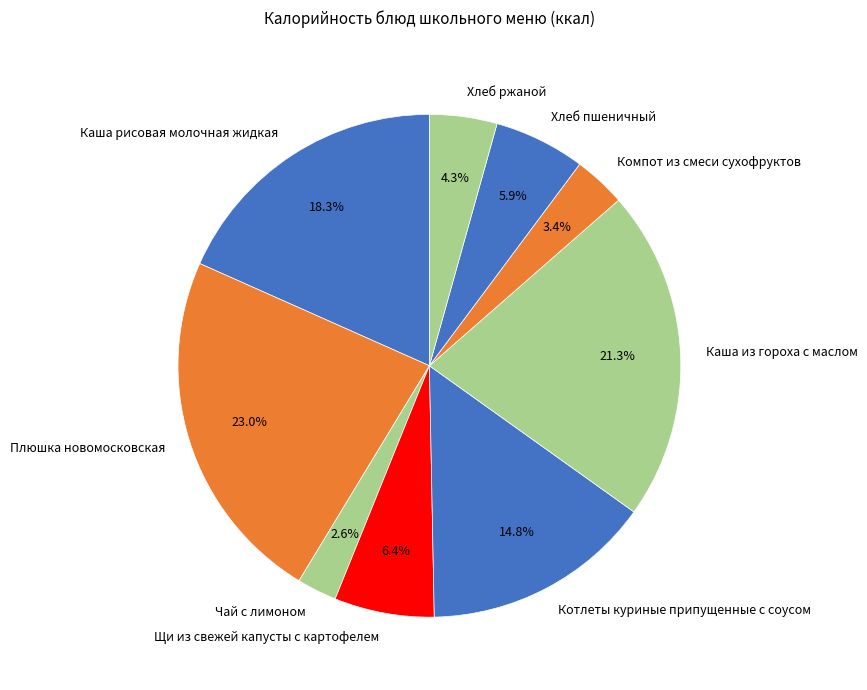

To the nearest percent, what portion does Хлеб ржаной represent?

4%